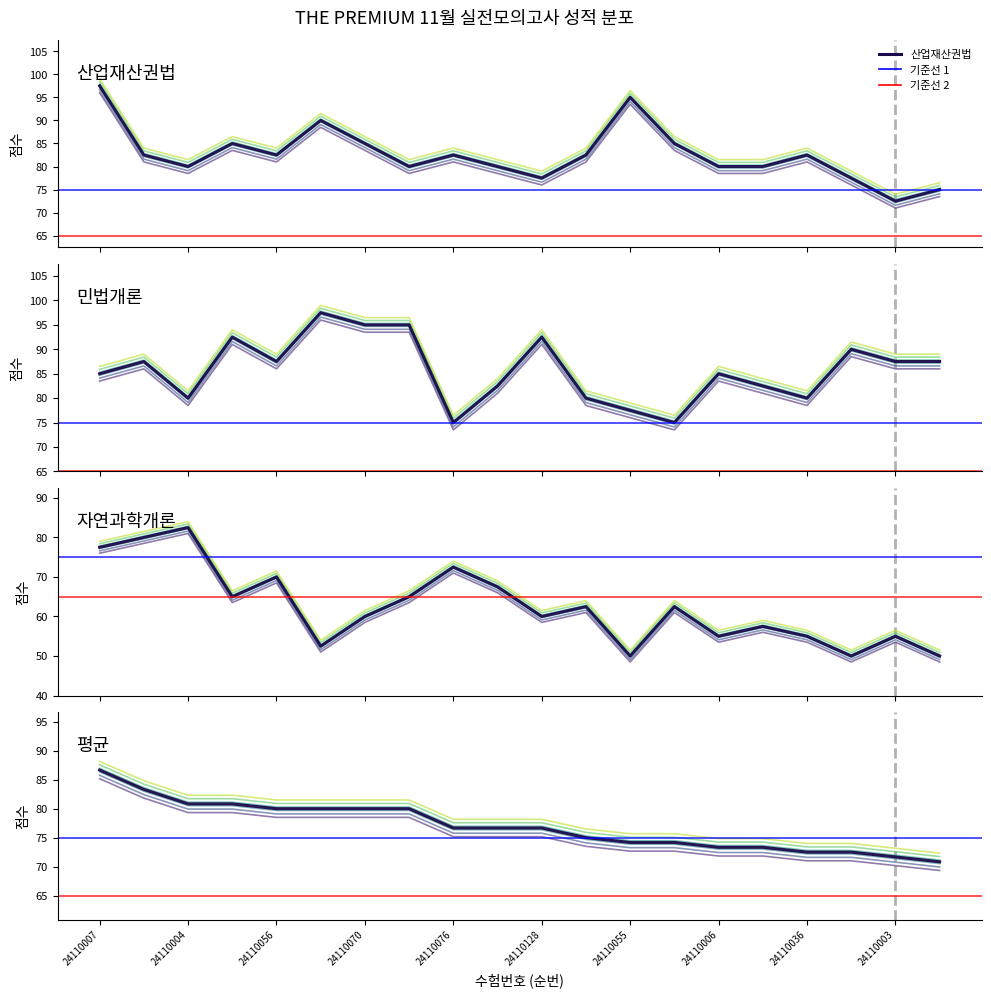

At which label does 산업재산권법 (main) reach its peak?

24110007